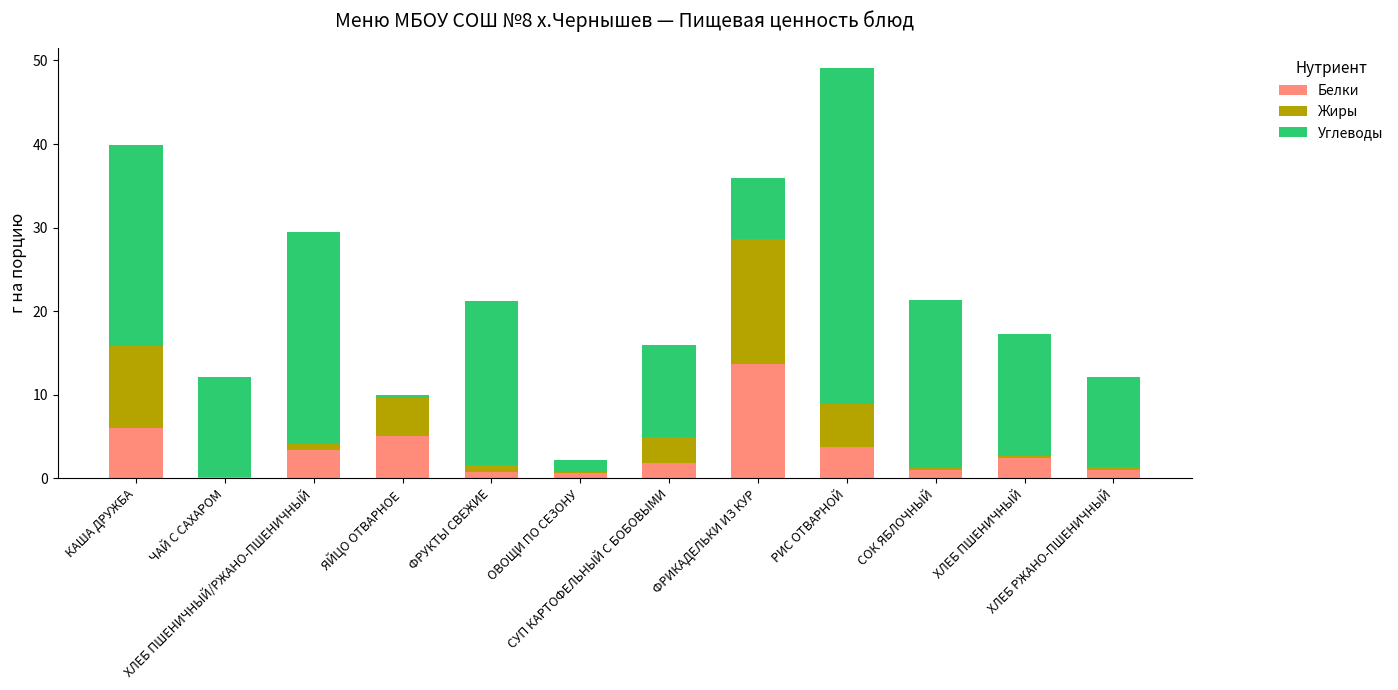

What is the maximum value for Белки?

13.7